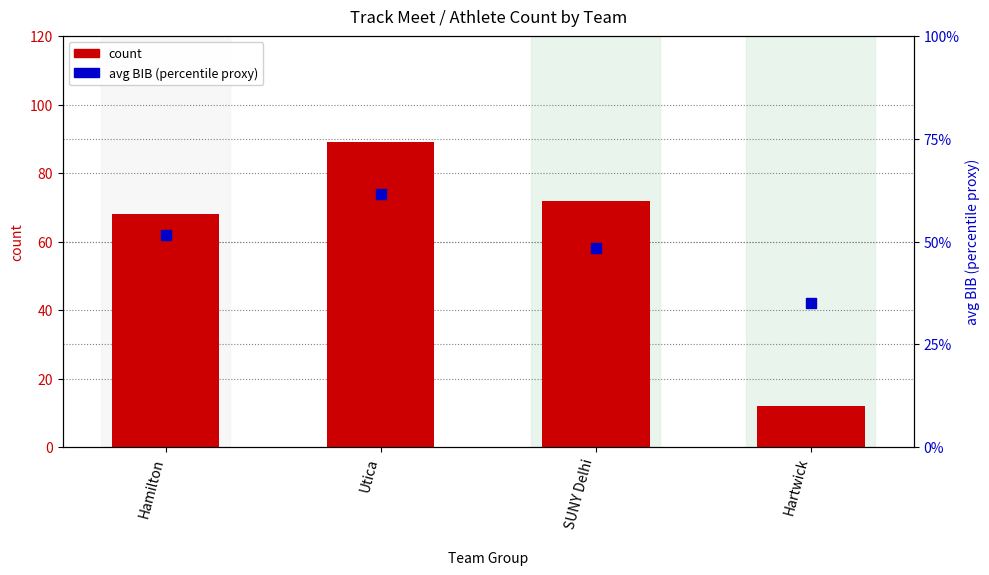

Is the value of avg BIB (percentile proxy) at SUNY Delhi greater than the value of count at Hamilton?

No